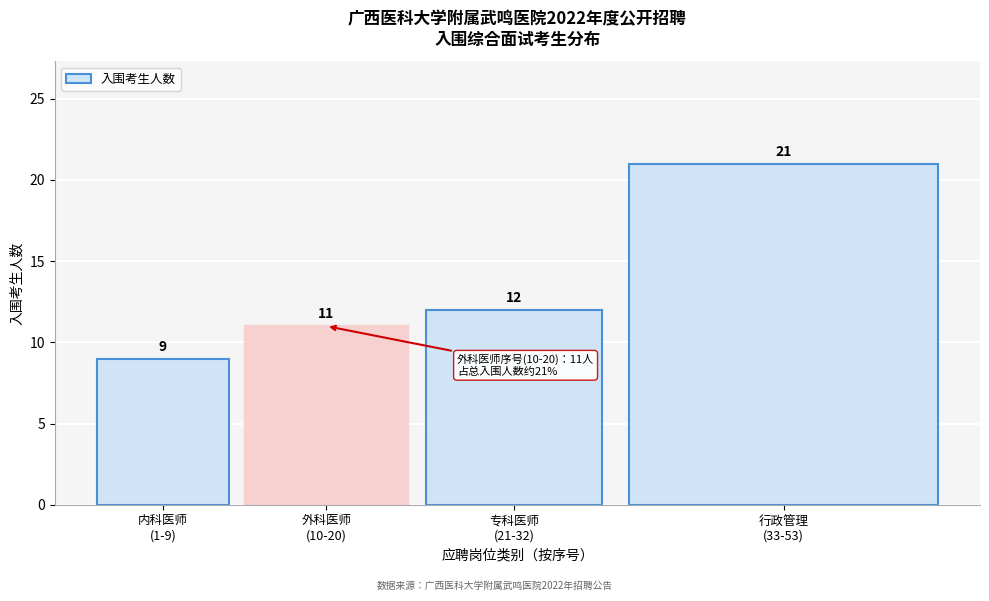

Reading left to right, list all the values displayed in this chart.

9	11	12	21